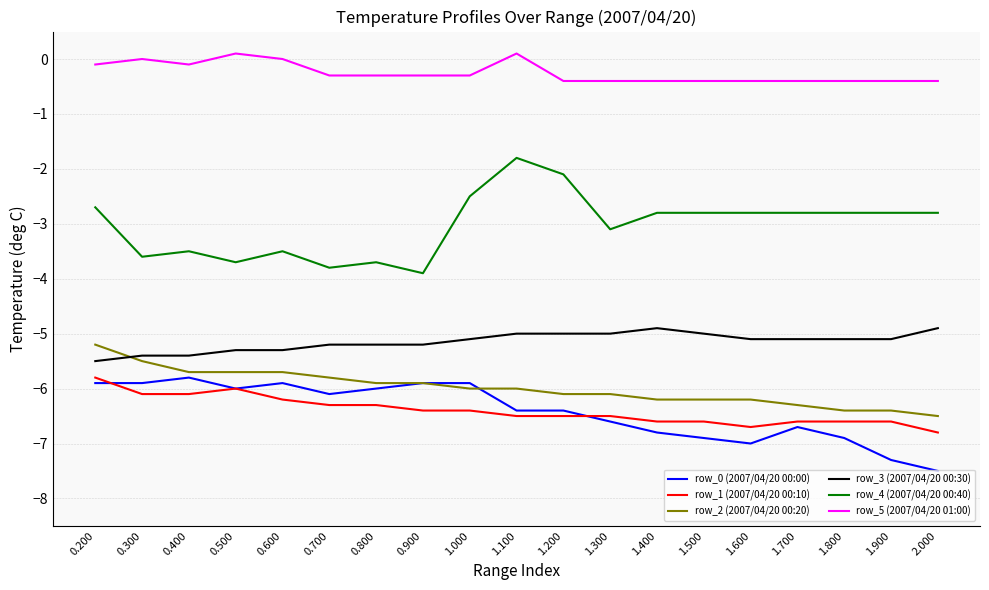

What is the total value across all series at 0.600?

-26.6